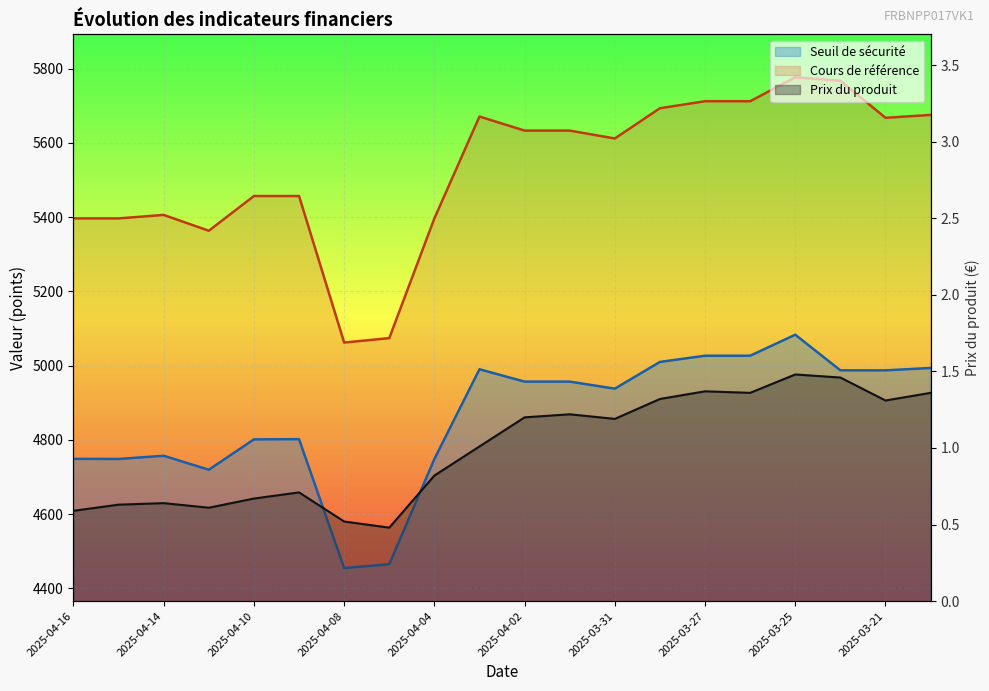

True or false: Seuil de sécurité and Cours de référence intersect in this chart.

False